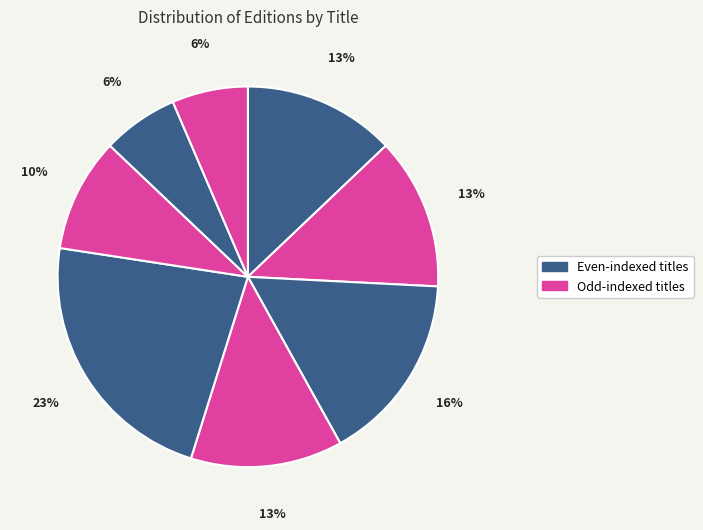

How many segments does this pie chart have?

8